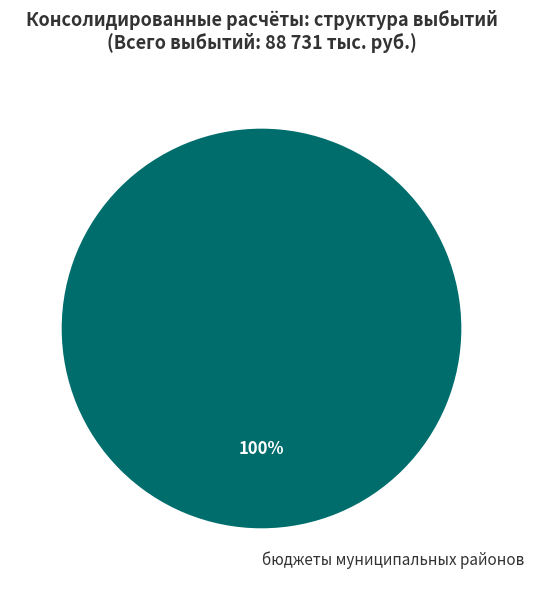

True or false: бюджеты муниципальных районов accounts for 92% of the total.

False